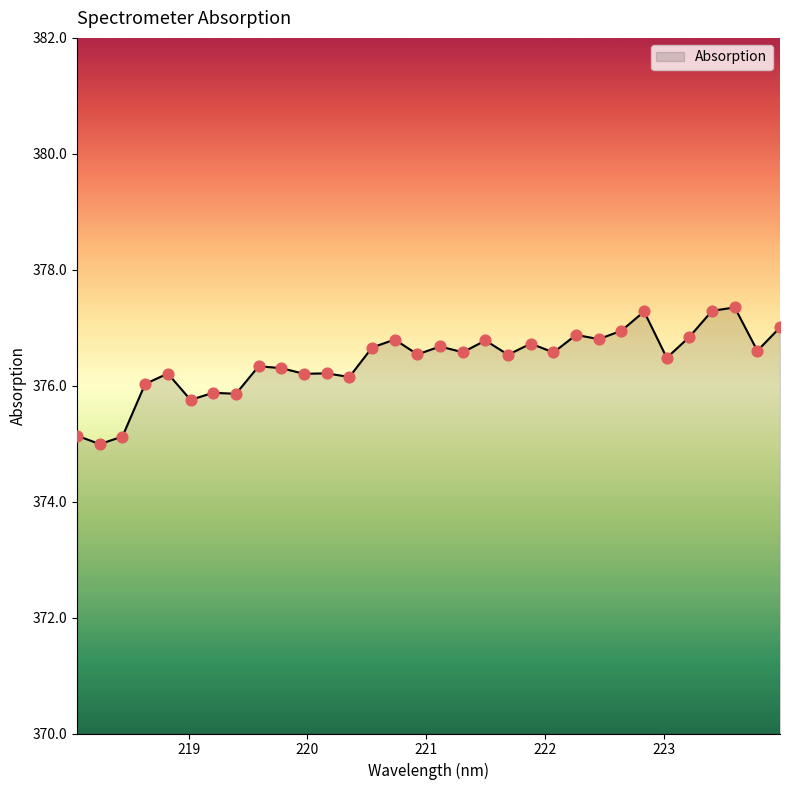

What is the maximum value shown in the chart?

377.4